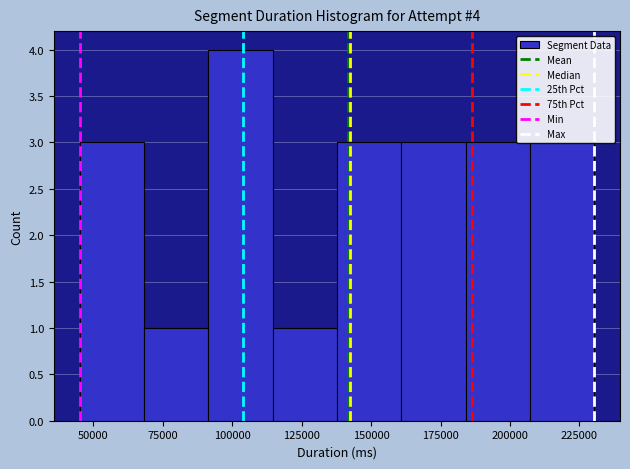

Over which range of the x-axis is the bar tallest?

90000 to 115000